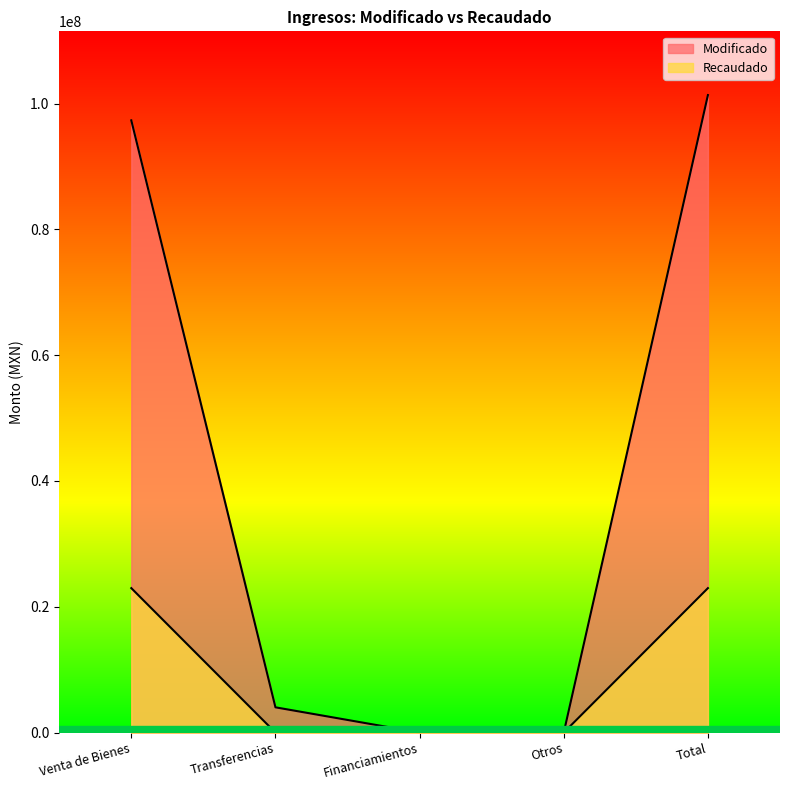

How many data points in Modificado are less than 4016905?

2